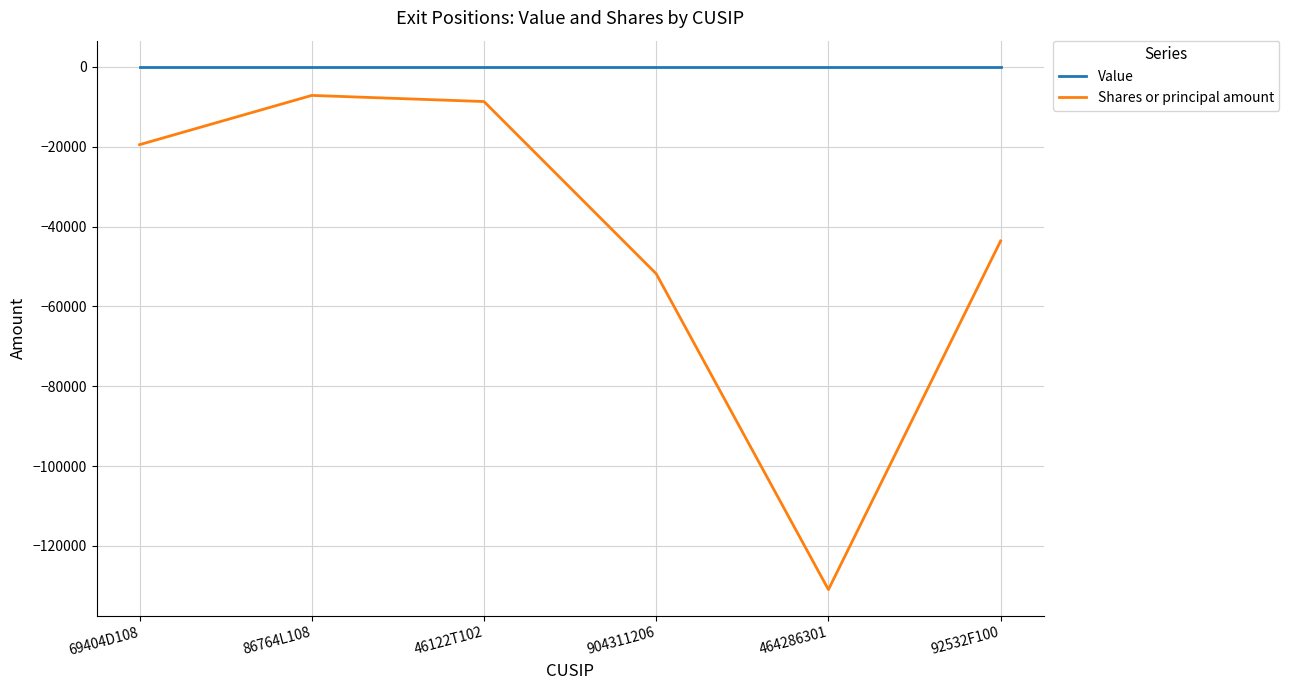

Which category has the lowest value in the Shares or principal amount series?

464286301